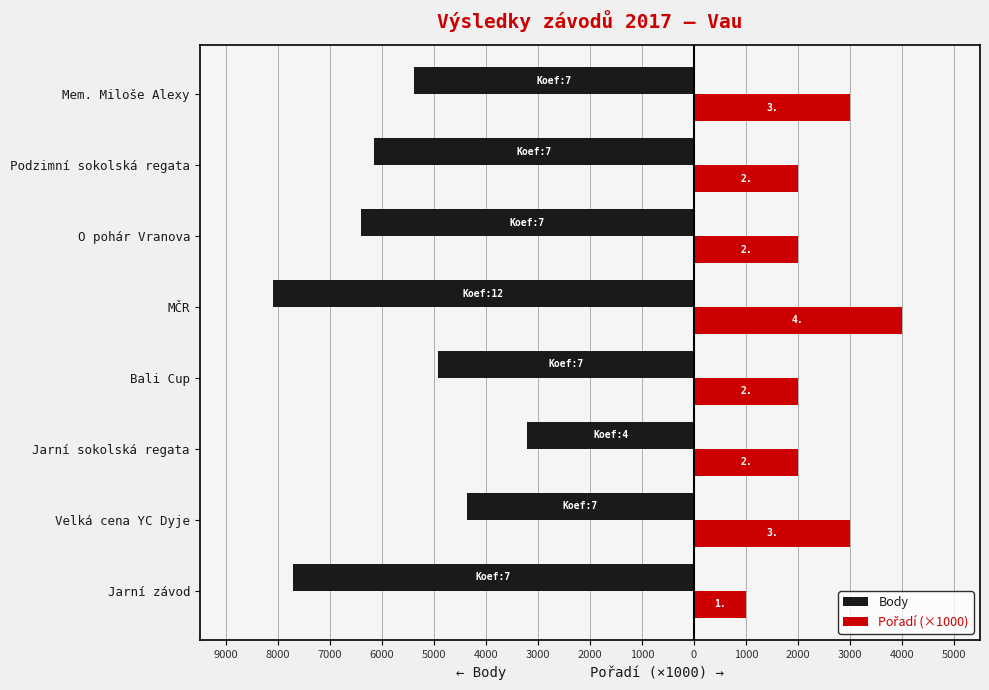

What is the sum of all Body values?

-46236